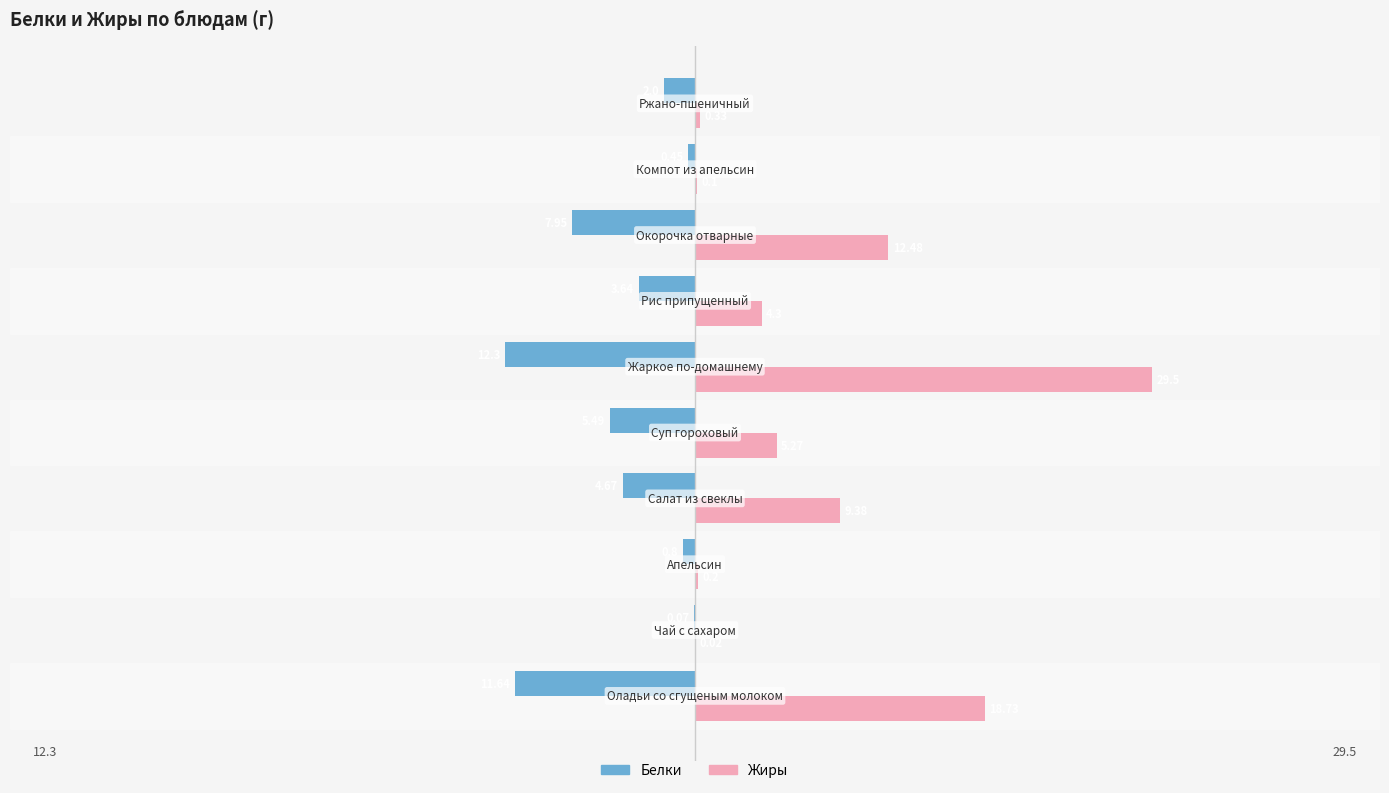

What is the sum of all Белки values?

-49.0